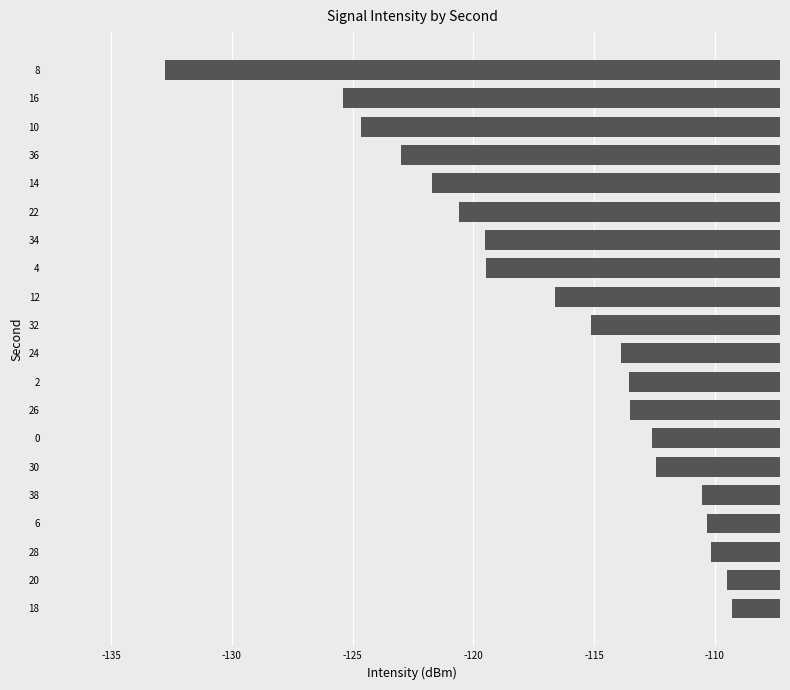

Reading bottom to top, extract all data points from this chart.

-109.3	-109.5	-110.2	-110.3	-110.5	-112.5	-112.6	-113.5	-113.5	-113.9	-115.1	-116.6	-119.5	-119.5	-120.6	-121.7	-123.0	-124.7	-125.4	-132.8